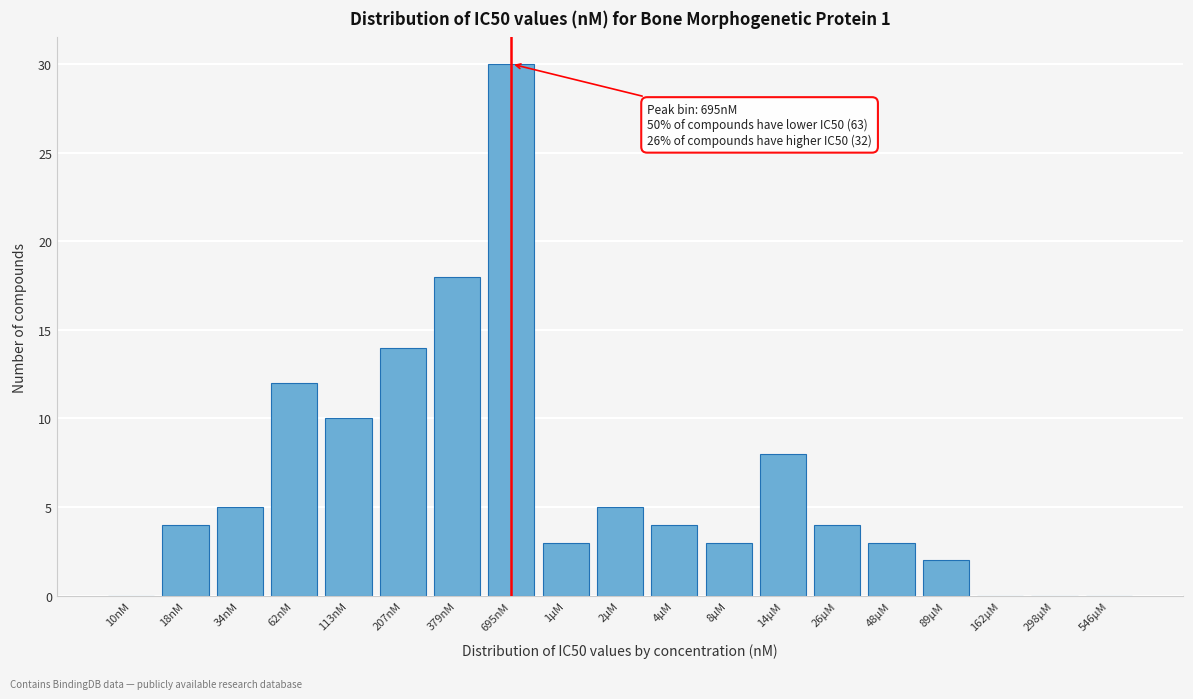

Reading left to right, what are all the values shown in this chart?

10nM=0	18nM=4	34nM=5	62nM=12	113nM=10	207nM=14	379nM=18	695nM=30	1µM=3	2µM=5	4µM=4	8µM=3	14µM=8	26µM=4	48µM=3	89µM=2	162µM=0	298µM=0	546µM=0